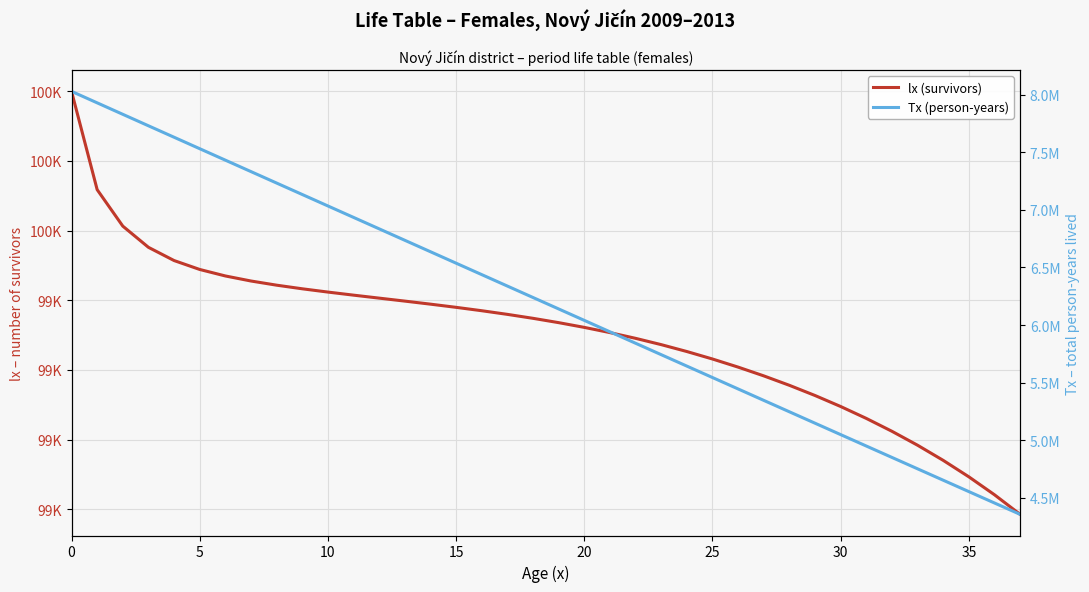

The value of lx (survivors) at 20 is 65964.8. True or false?

False